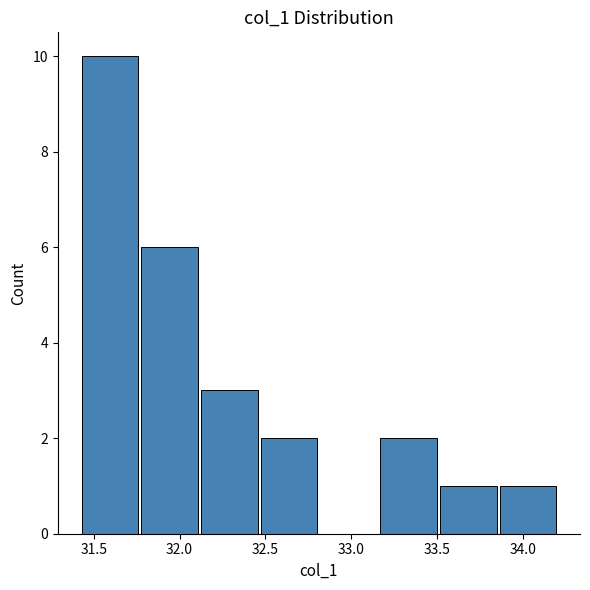

Which range on the x-axis has the tallest bar?

31.45 to 31.80